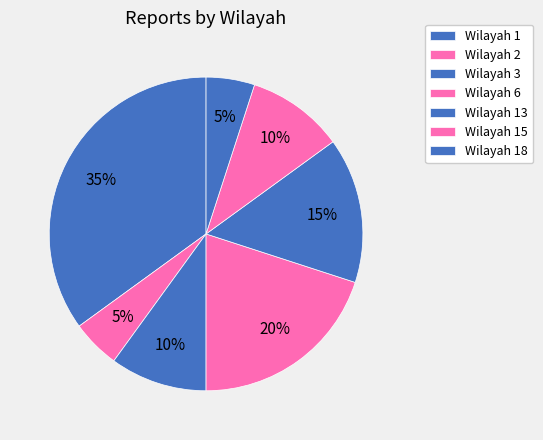

How many segments does this pie chart have?

7